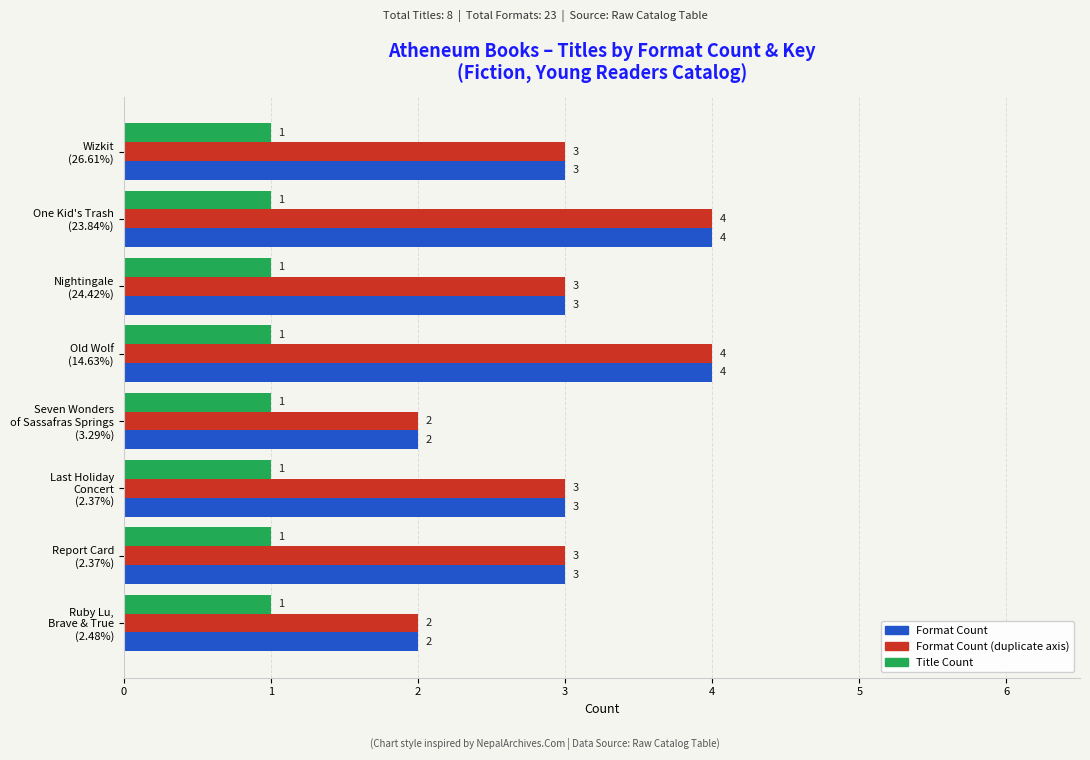

How many series are shown in this chart?

3